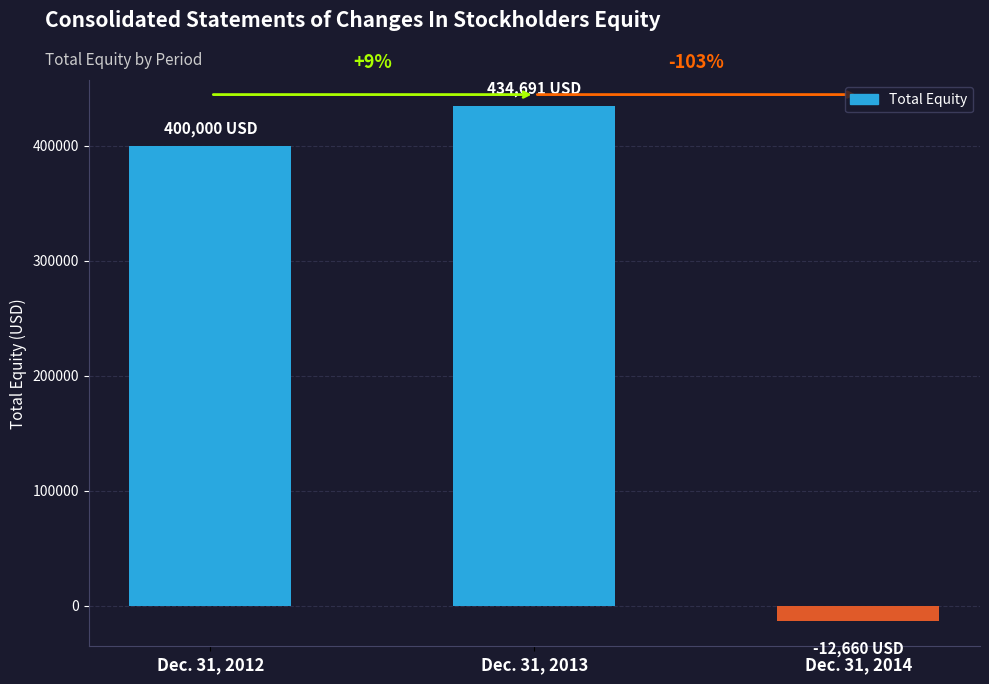

Are the bars horizontal?

No